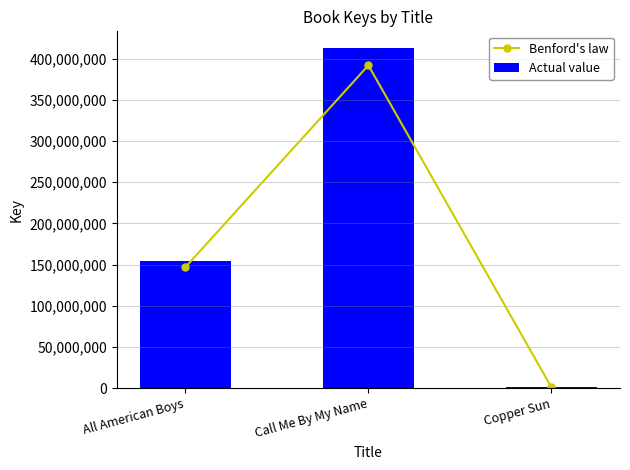

Where does the Actual value series first go above 154558184?

Call Me By My Name